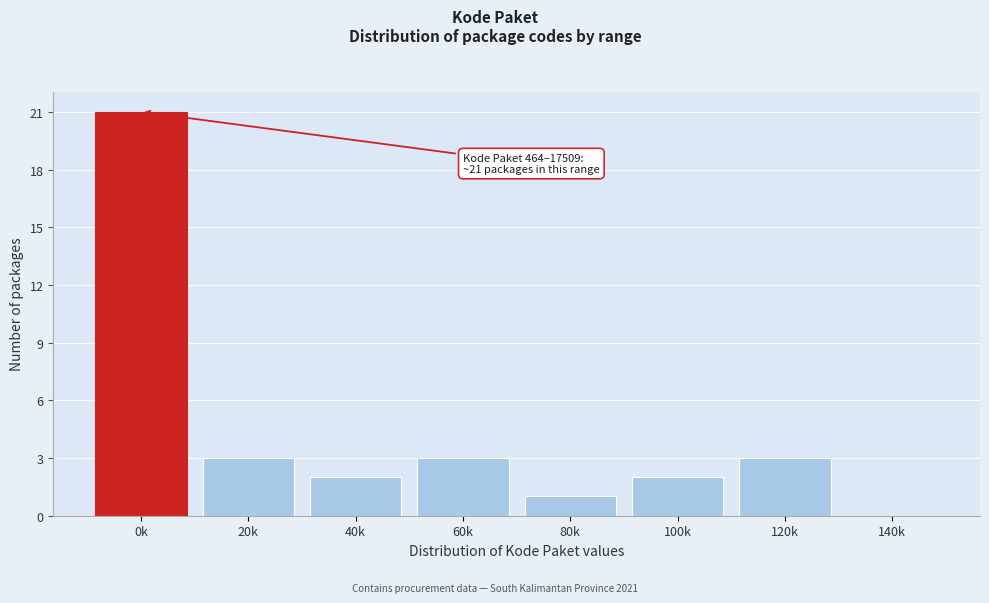

Reading right to left, extract all data points from this chart.

140k=0	120k=3	100k=2	80k=1	60k=3	40k=2	20k=3	0k=21